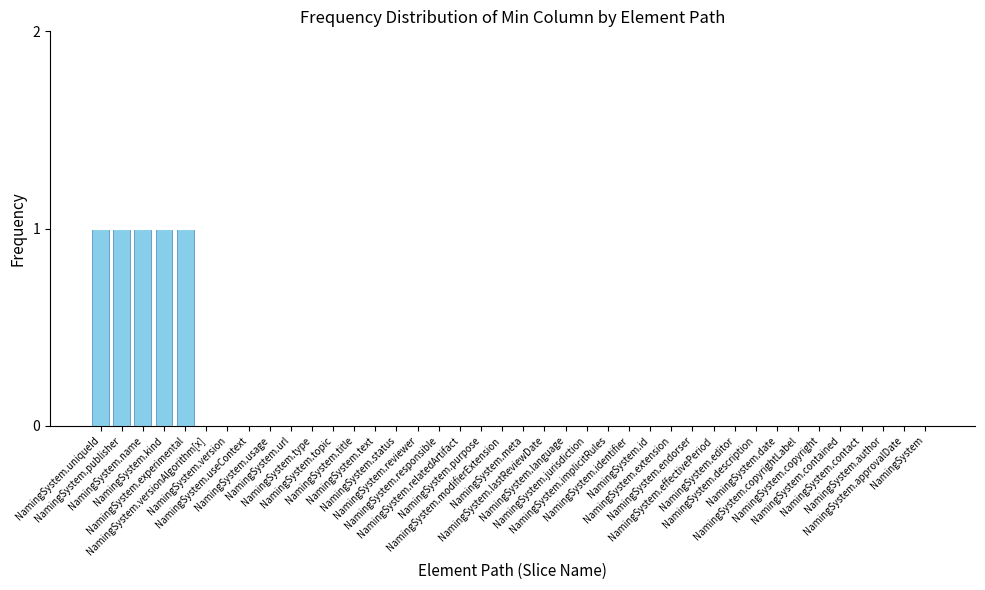

What is the sum of all values?

5